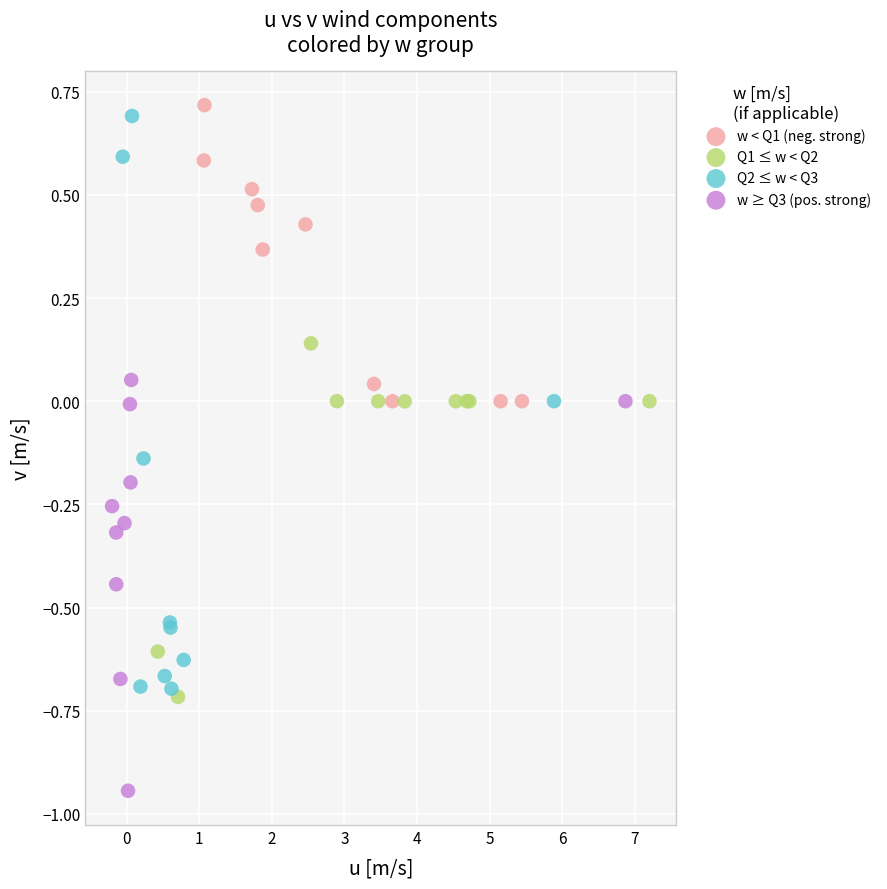

Which series has the widest spread of Y values?

Q2 ≤ w < Q3